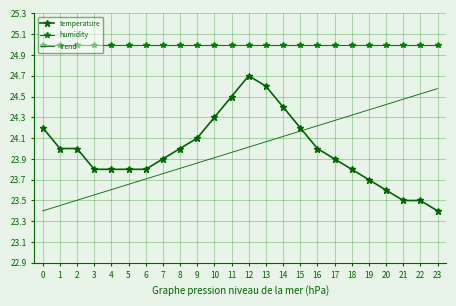

How many data points in temperature are less than 24?

12